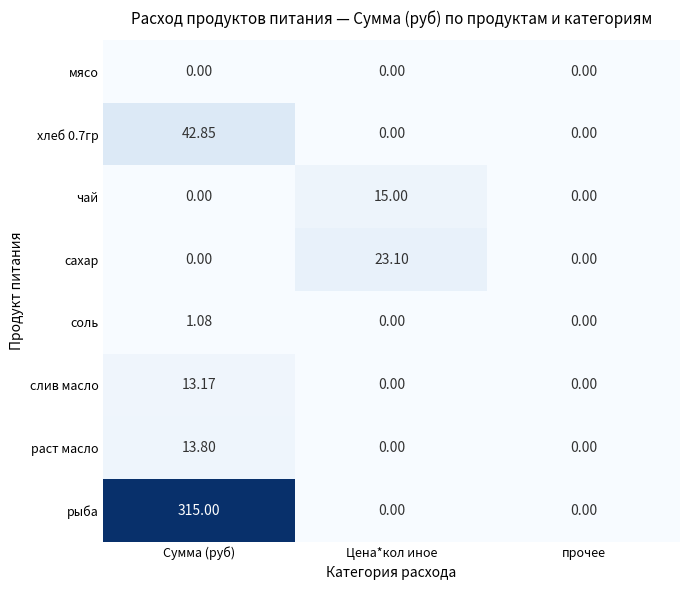

List the series in order of their peak value, lowest first.

мясо, соль, слив масло, раст масло, чай, сахар, хлеб 0.7гр, рыба